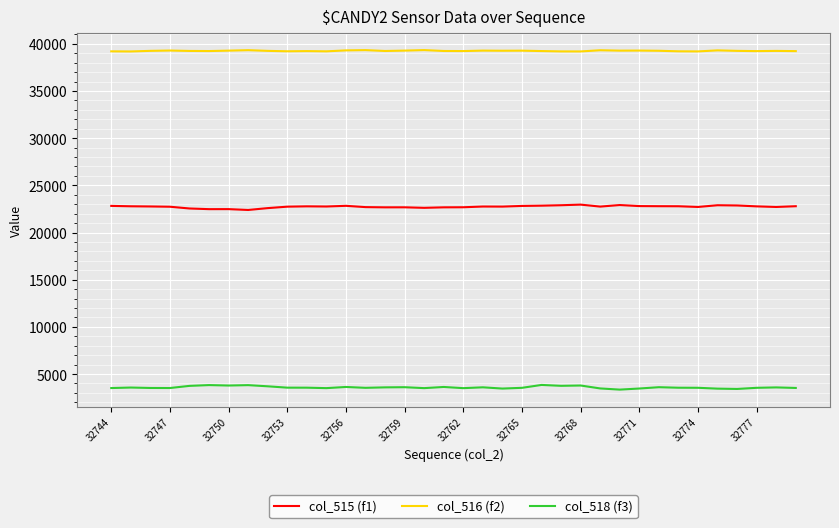

True or false: col_515 (f1) and col_516 (f2) cross at least once.

False